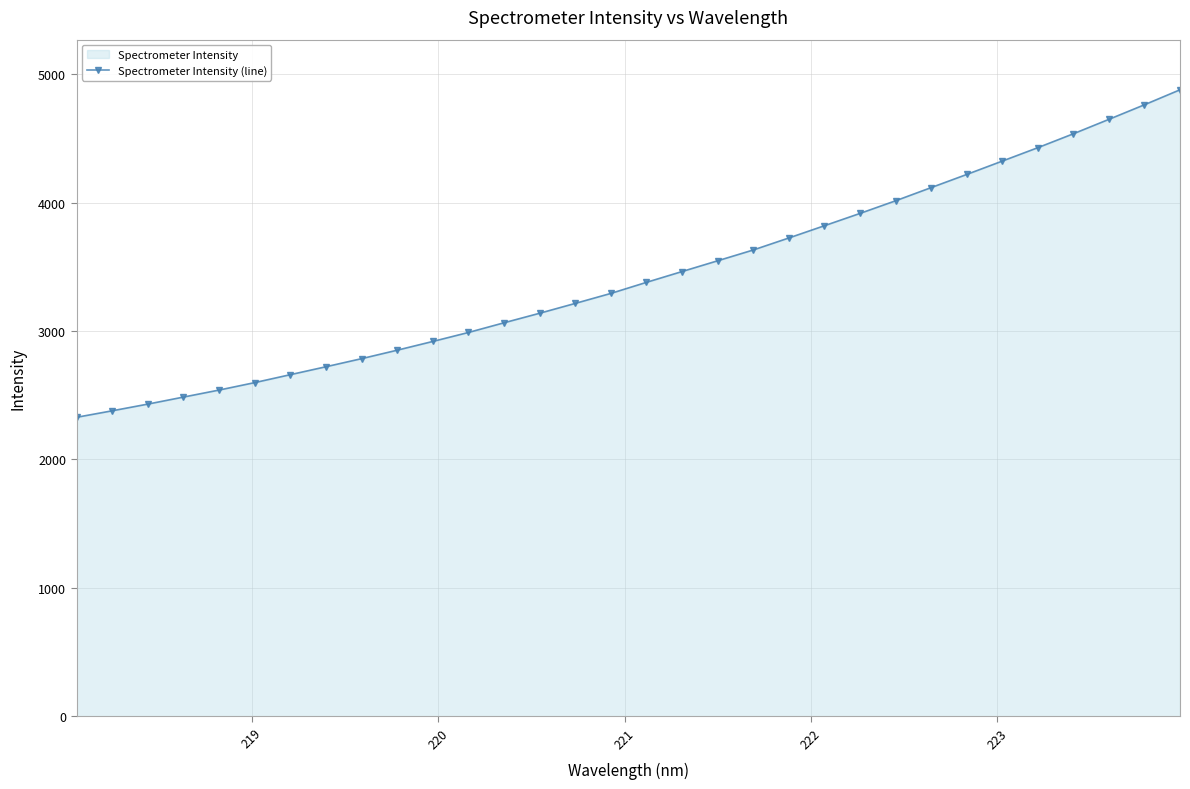

What is the difference between the maximum and minimum values?

2550.9